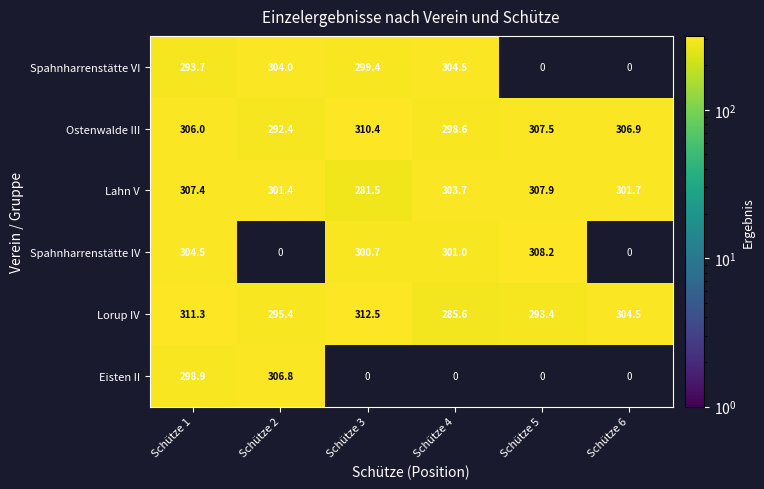

At which label is Ostenwalde III closest to 301?

Schütze 4